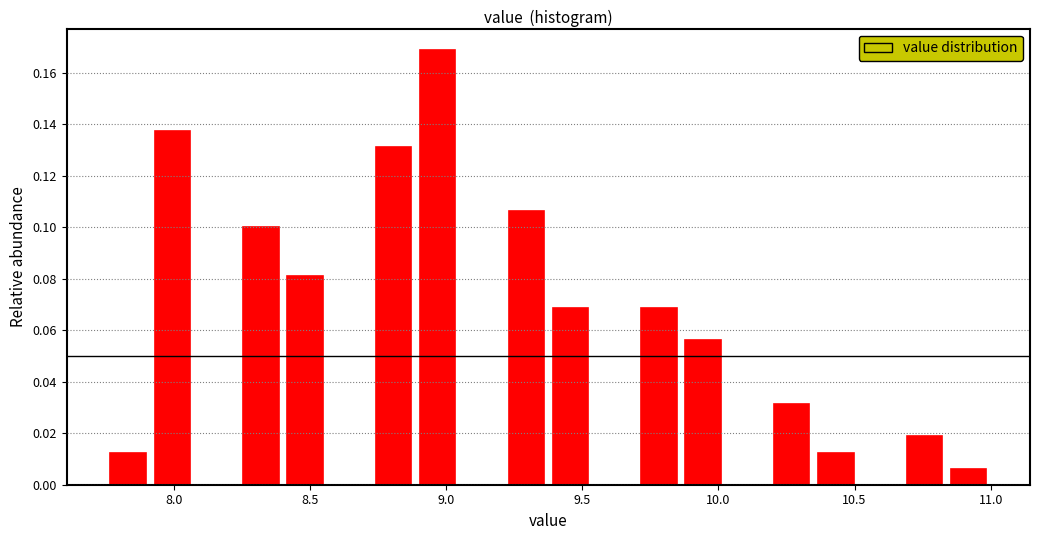

Around what value on the x-axis is the tallest bar? Give the approximate position of its centre, as read against the axis.

8.95